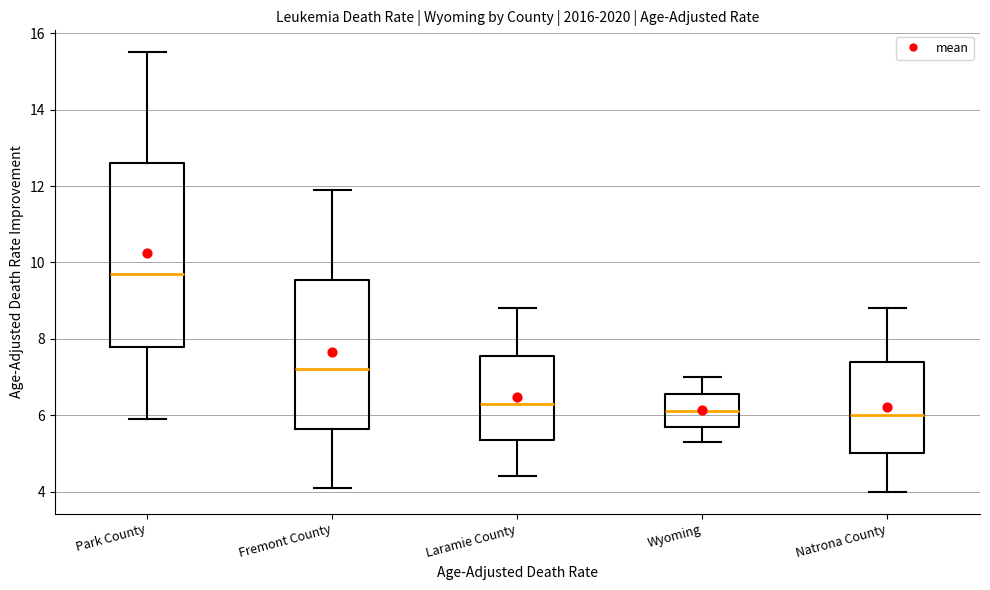

Reading left to right, transcribe this box plot: for each box, give where its median line is, the range the box spans, and where its two whiskers end, as read against the y-axis. The values are not printed on the chart, so give them approximately, as read against the axis.

Park County: median 9.8, box 7.8 to 12.6, whiskers 6.0 to 15.6
Fremont County: median 7.2, box 5.6 to 9.6, whiskers 4.2 to 12.0
Laramie County: median 6.4, box 5.4 to 7.6, whiskers 4.4 to 8.8
Wyoming: median 6.2, box 5.8 to 6.6, whiskers 5.4 to 7.0
Natrona County: median 6.0, box 5.0 to 7.4, whiskers 4.0 to 8.8